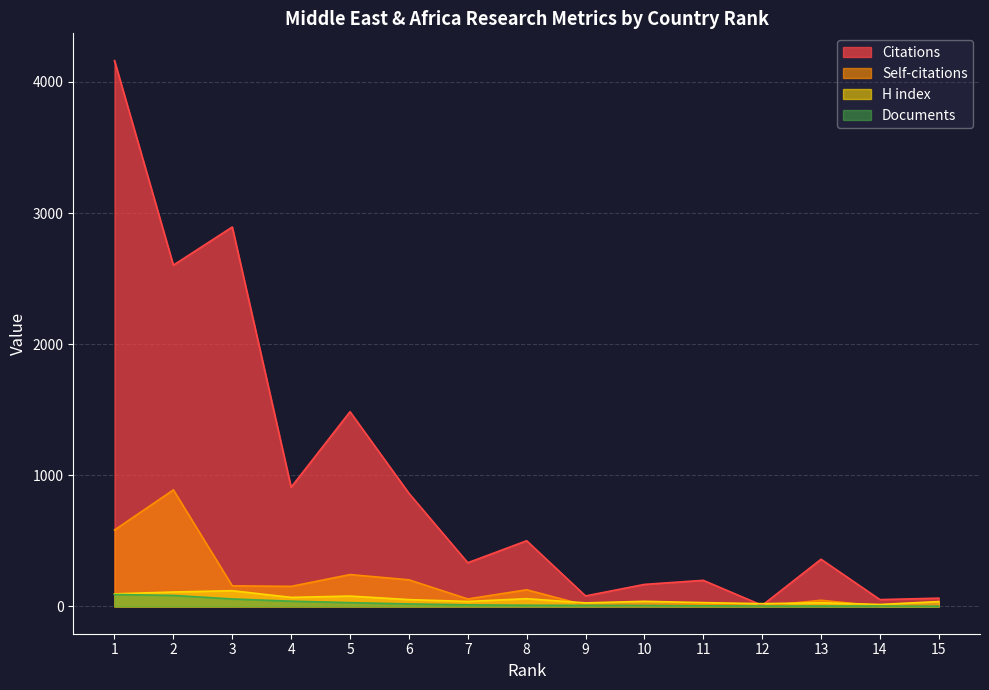

What is the difference between the maximum and minimum values in the Citations series?

4155